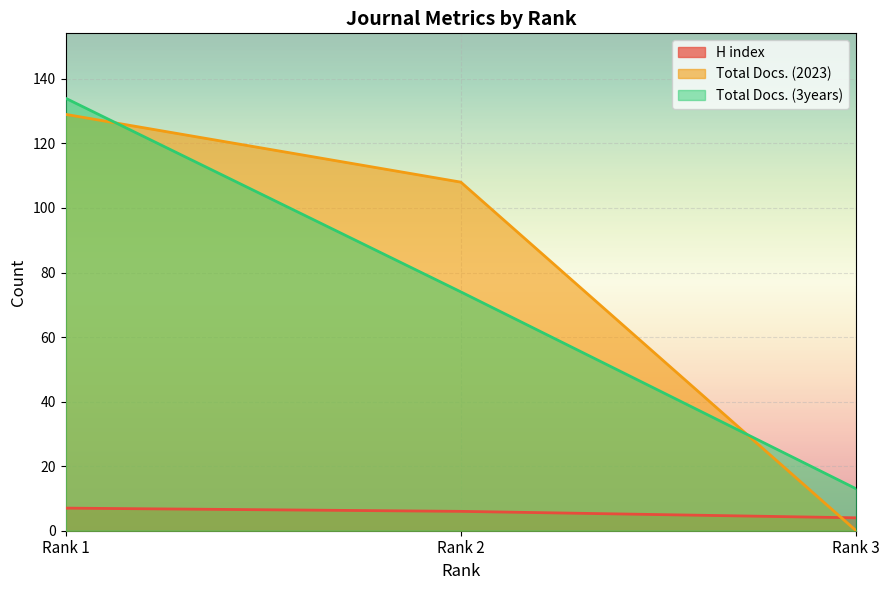

At which category does the chart reach its minimum across all series?

Rank 3